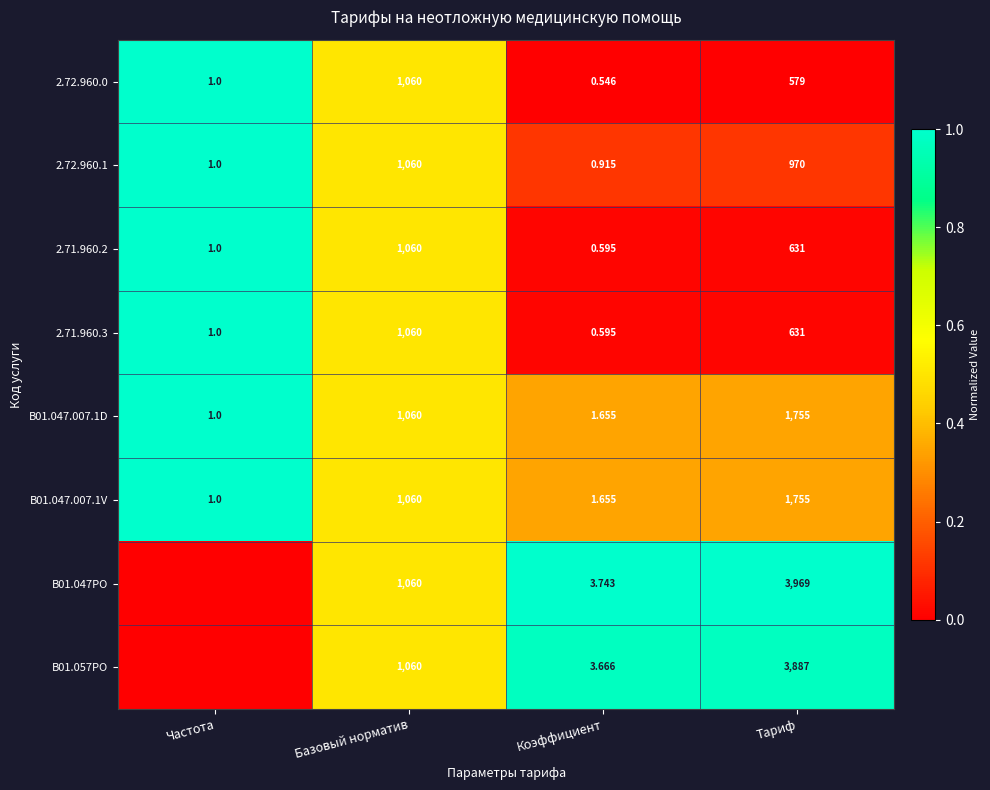

Rank the categories by 2.72.960.0 value from lowest to highest.

Коэффициент, Частота, Тариф, Базовый норматив